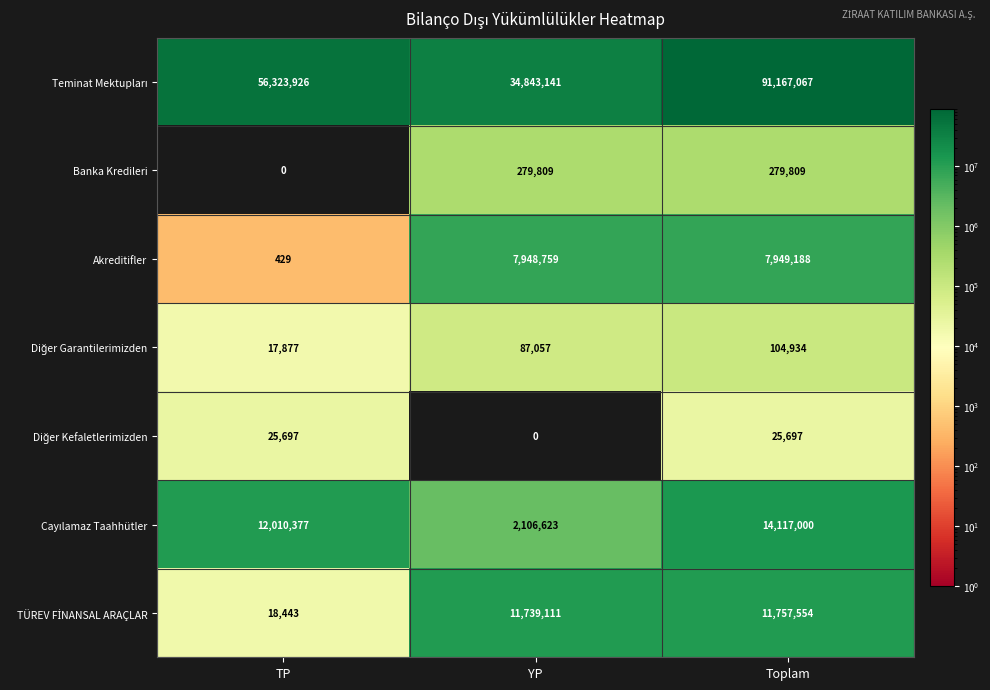

What is the maximum value for Akreditifler?

7949188